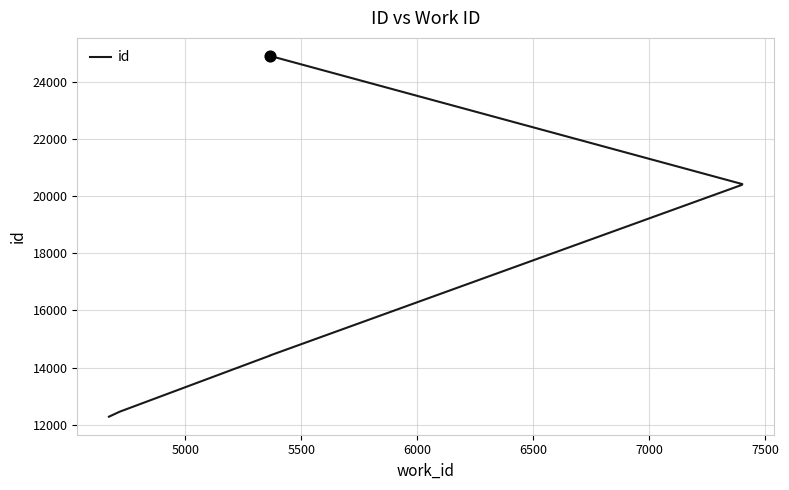

Between 5500 and 6000, which is larger?

6000